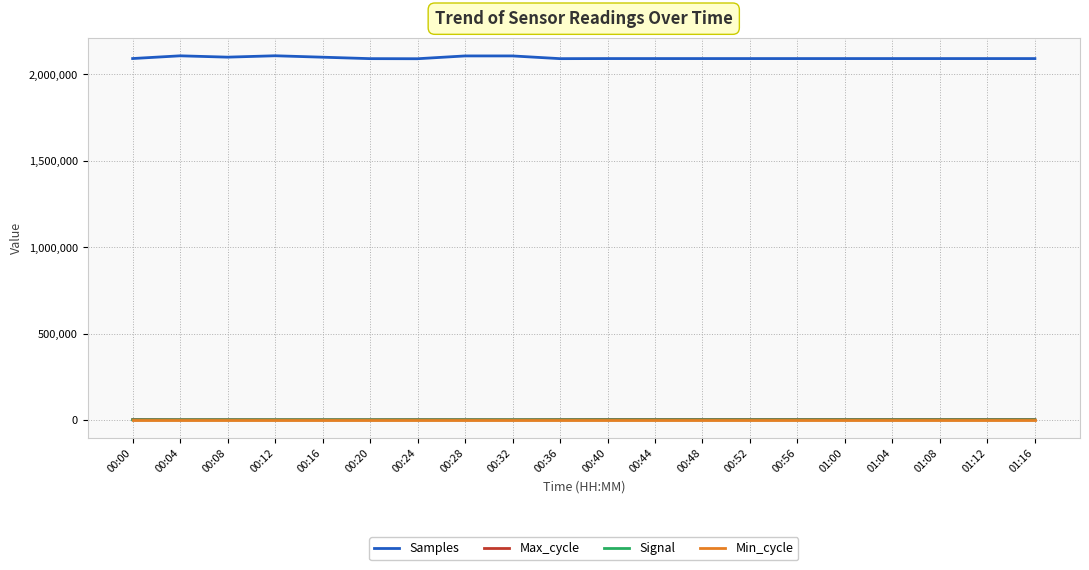

What is the greatest value displayed?

2108434